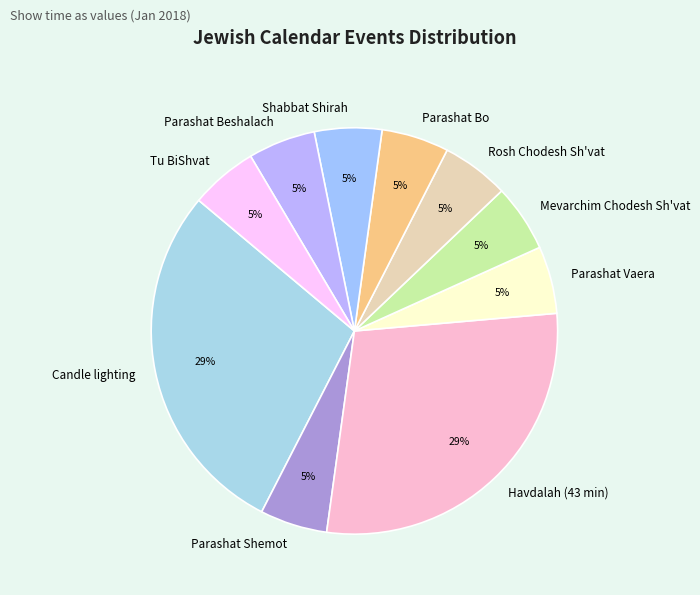

Is Rosh Chodesh Sh'vat the majority of the pie?

No